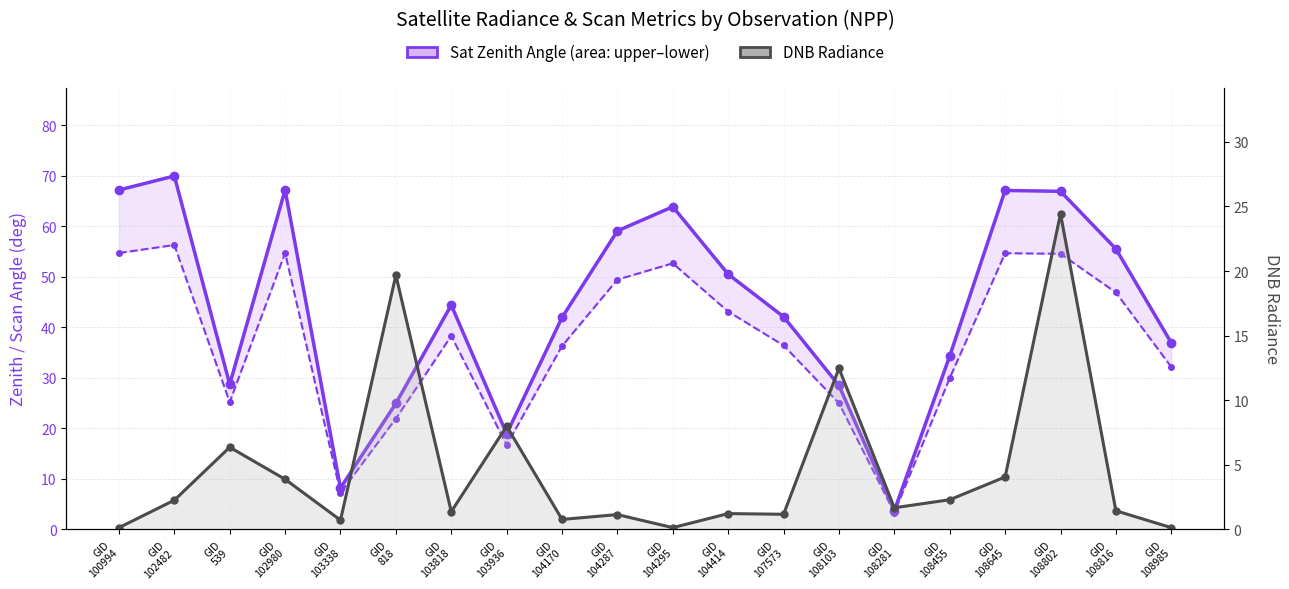

What is the total value across all series at GID
108802?

145.9